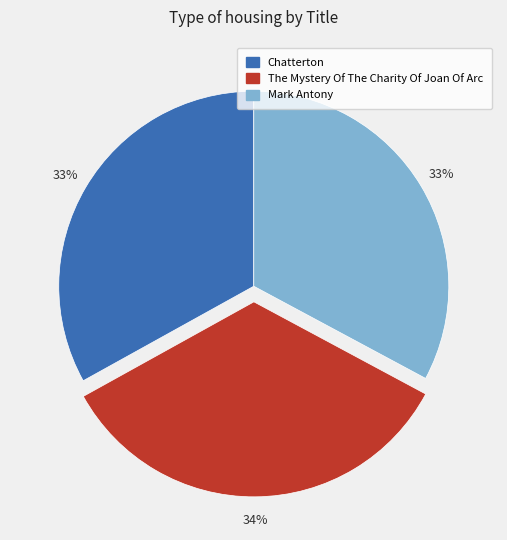

Count the number of slices in the pie.

3